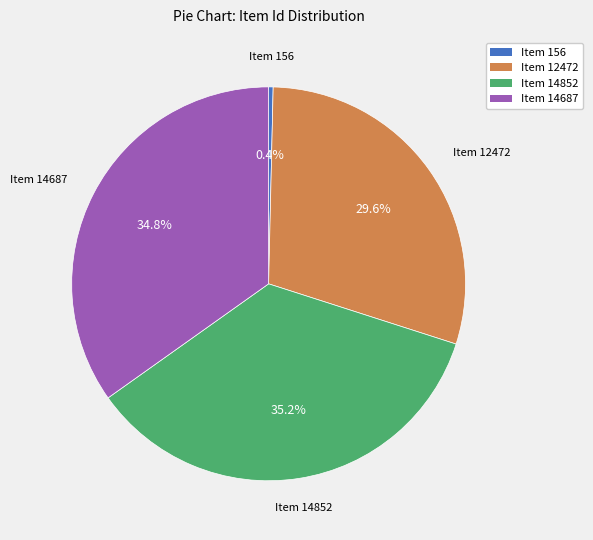

To the nearest percent, what percentage of the pie is Item 14852?

35%